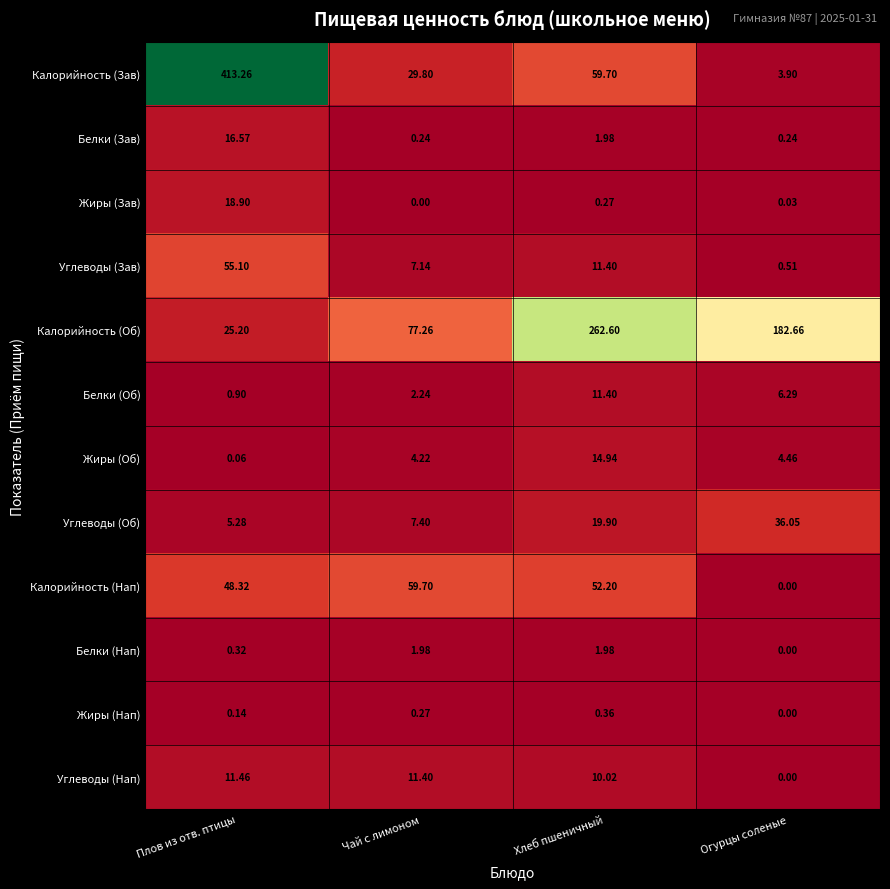

List the series in order of their peak value, lowest first.

Жиры (Нап), Белки (Нап), Белки (Об), Углеводы (Нап), Жиры (Об), Белки (Зав), Жиры (Зав), Углеводы (Об), Углеводы (Зав), Калорийность (Нап), Калорийность (Об), Калорийность (Зав)